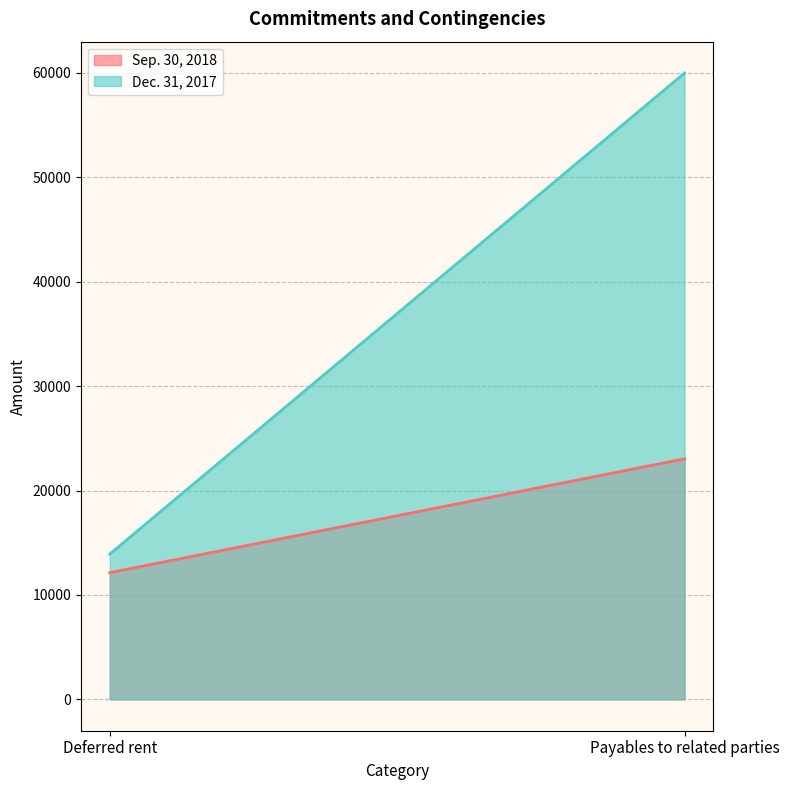

At which label does Dec. 31, 2017 reach its minimum?

Deferred rent